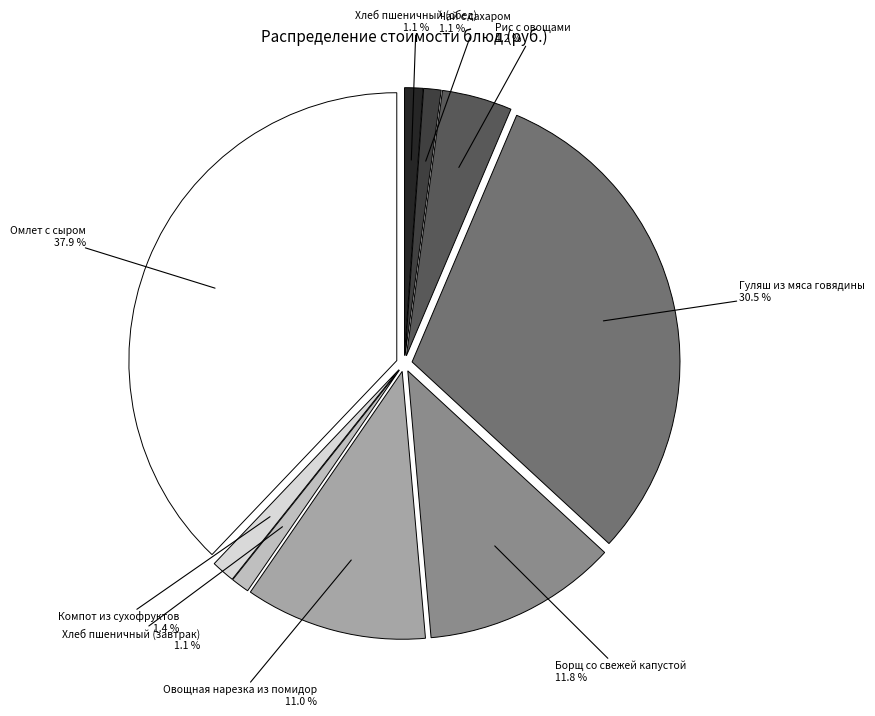

Does Рис с овощами account for over 50% of the chart?

No